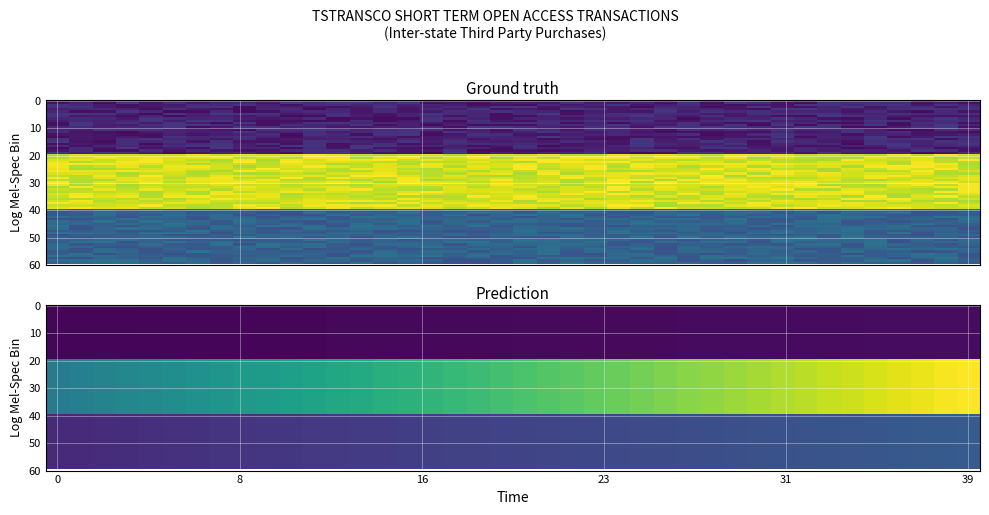

What is the spread (max minus min) of values at 30?

18.9